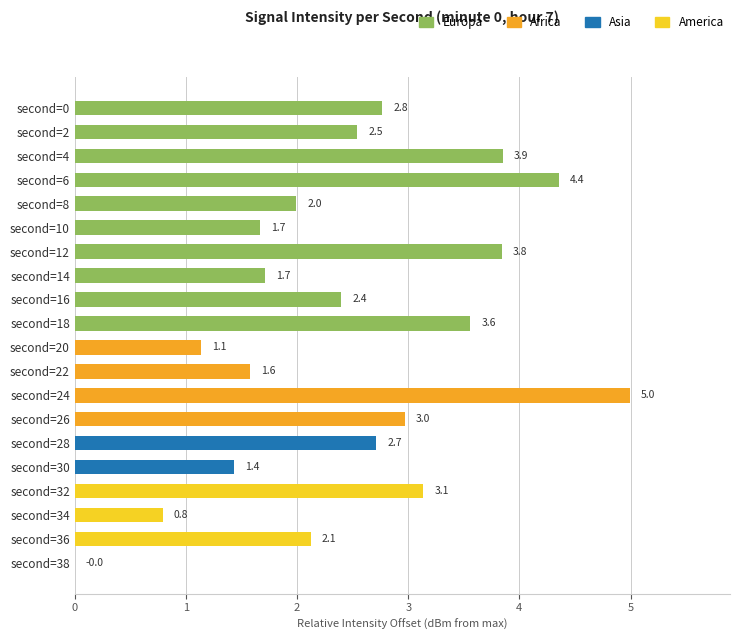

Are the bars horizontal?

Yes